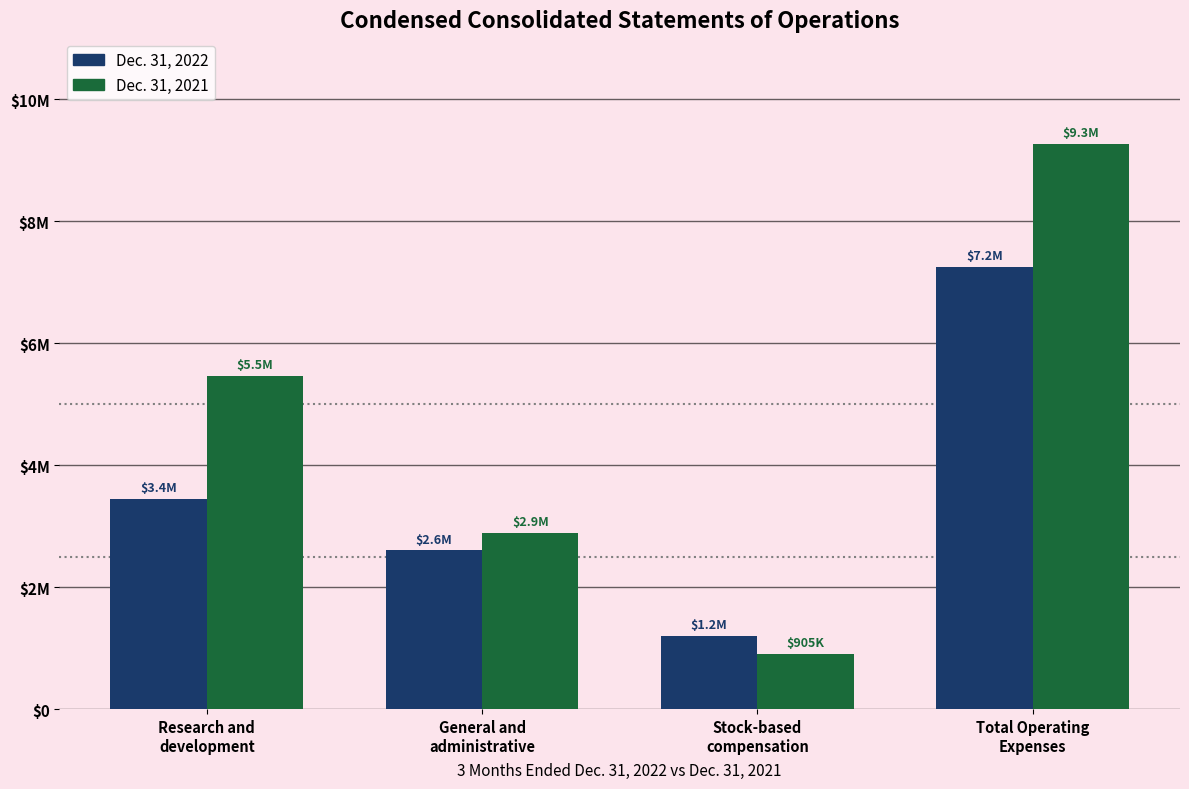

What is the total value across all series at Research and
development?

8903364